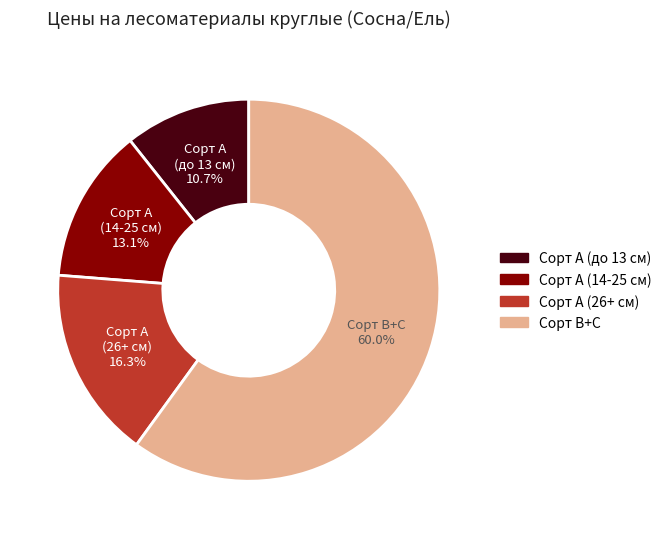

Does any single category account for the majority?

Yes